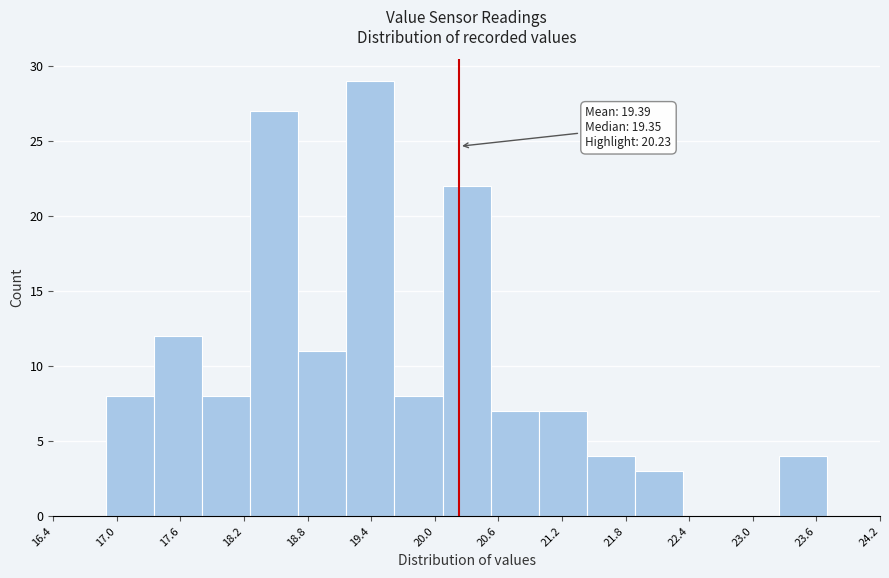

Over which range of the x-axis is the bar tallest?

19.2 to 19.6